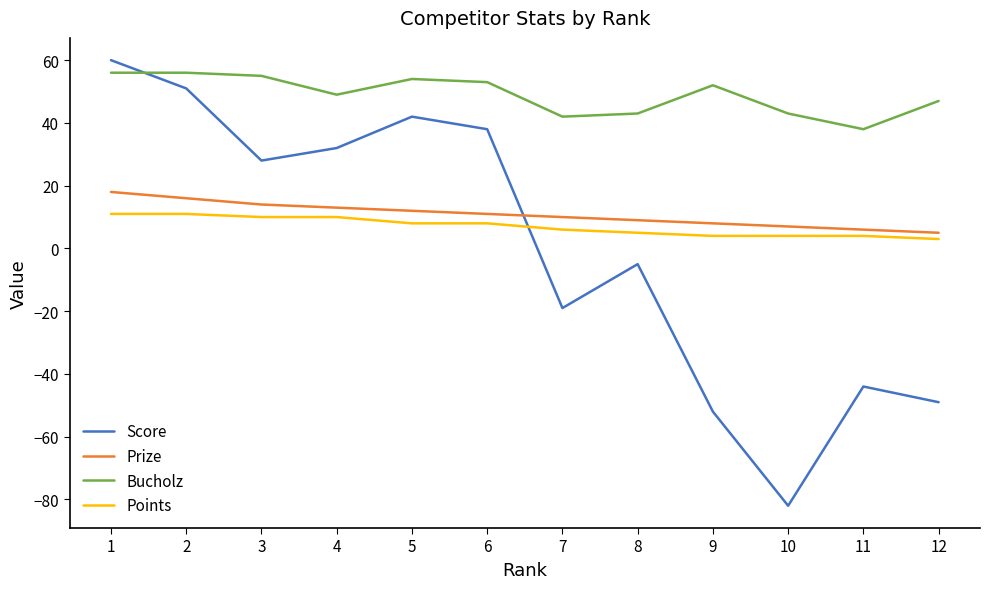

True or false: Score has a value of -82 at 10.

True